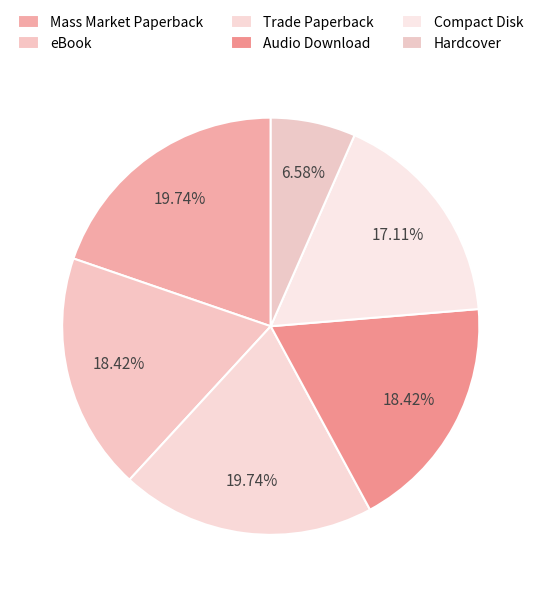

What is the ratio of the value at Hardcover to the value at Audio Download?

0.4